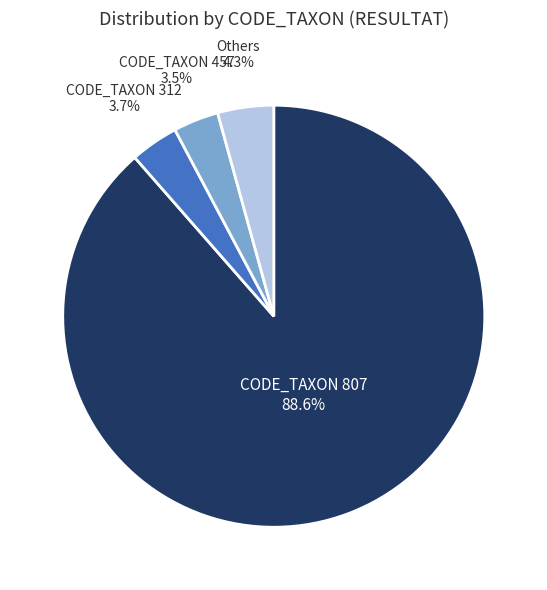

Does any single category account for the majority?

Yes